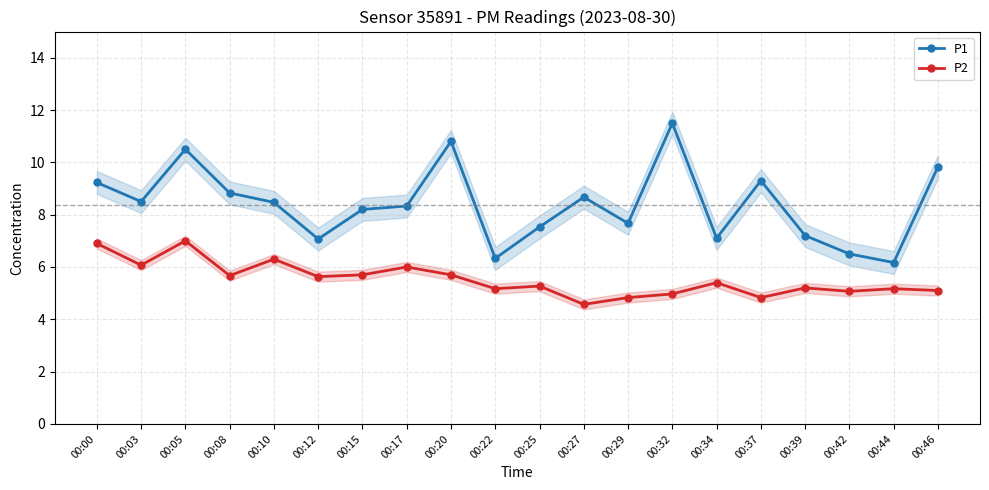

What are all the series names shown in the legend?

P1, P2